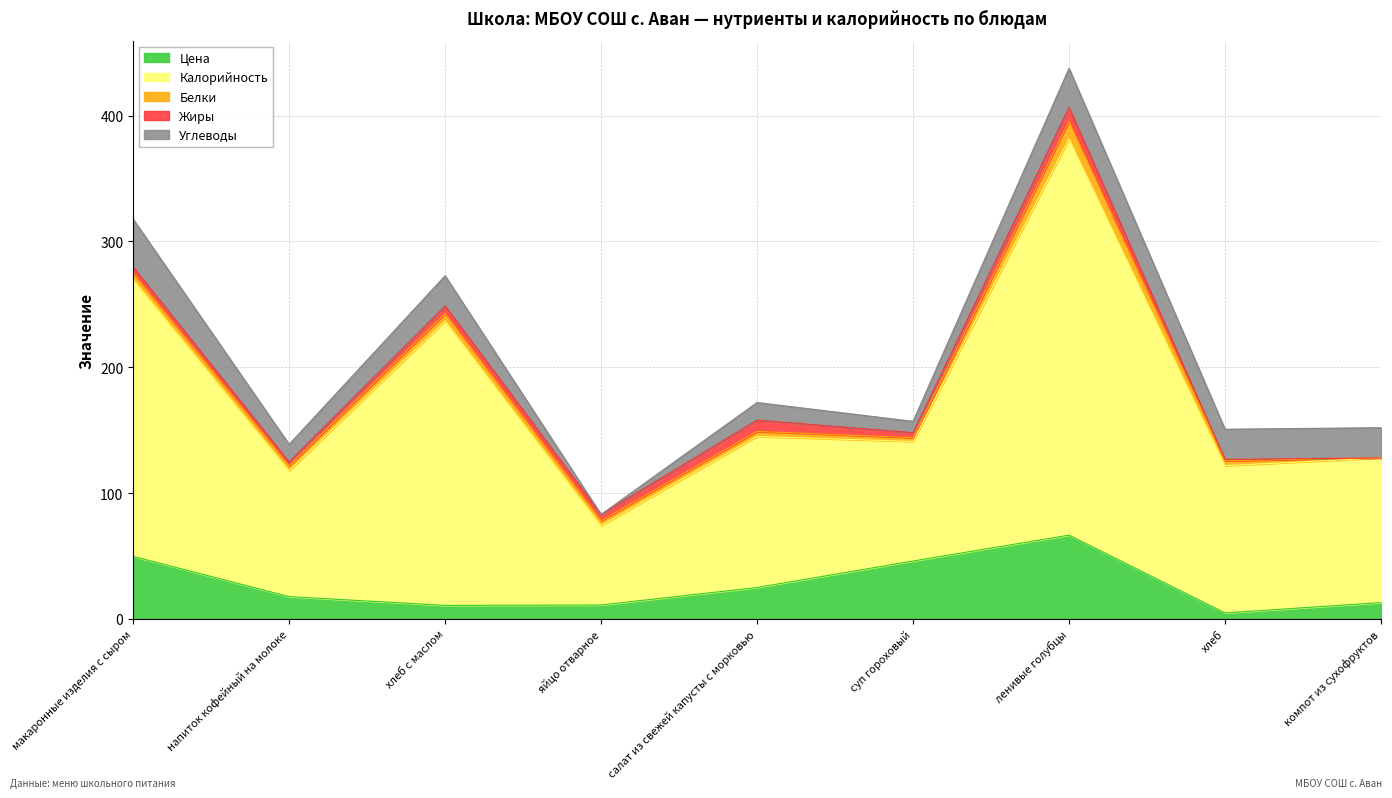

Reading right to left, list all the values displayed in this chart.

Цена: компот из сухофруктов=12.9	хлеб=4.7	ленивые голубцы=66.5	суп гороховый=46.0	салат из свежей капусты с морковью=24.9	яйцо отварное=11.0	хлеб с маслом=10.7	напиток кофейный на молоке=17.7	макаронные изделия с сыром=49.6
Калорийность: компот из сухофруктов=115.0	хлеб=117.0	ленивые голубцы=315.0	суп гороховый=95.0	салат из свежей капусты с морковью=120.0	яйцо отварное=63.0	хлеб с маслом=226.0	напиток кофейный на молоке=100.0	макаронные изделия с сыром=220.0
Белки: компот из сухофруктов=0.0	хлеб=4.0	ленивые голубцы=14.0	суп гороховый=3.0	салат из свежей капусты с морковью=4.0	яйцо отварное=4.0	хлеб с маслом=6.0	напиток кофейный на молоке=4.0	макаронные изделия с сыром=5.0
Жиры: компот из сухофруктов=0.0	хлеб=1.0	ленивые голубцы=11.0	суп гороховый=4.0	салат из свежей капусты с морковью=9.0	яйцо отварное=5.0	хлеб с маслом=6.0	напиток кофейный на молоке=3.0	макаронные изделия с сыром=5.0
Углеводы: компот из сухофруктов=24.0	хлеб=24.0	ленивые голубцы=31.0	суп гороховый=9.0	салат из свежей капусты с морковью=14.0	яйцо отварное=0.0	хлеб с маслом=24.0	напиток кофейный на молоке=14.0	макаронные изделия с сыром=38.0